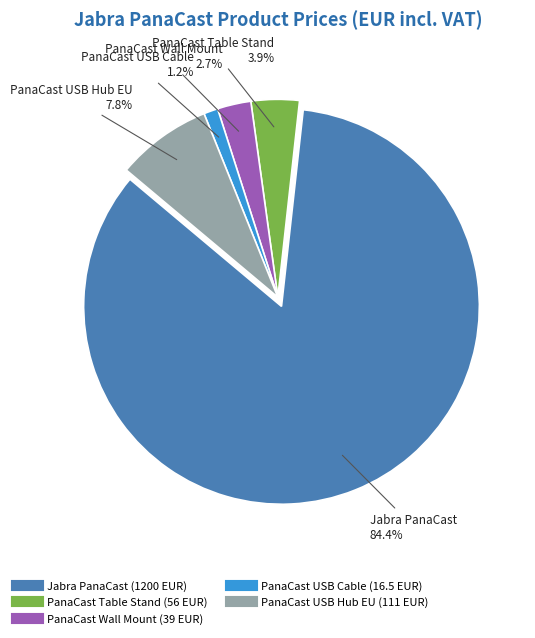

Is it true that Jabra PanaCast is 84% of the pie?

True